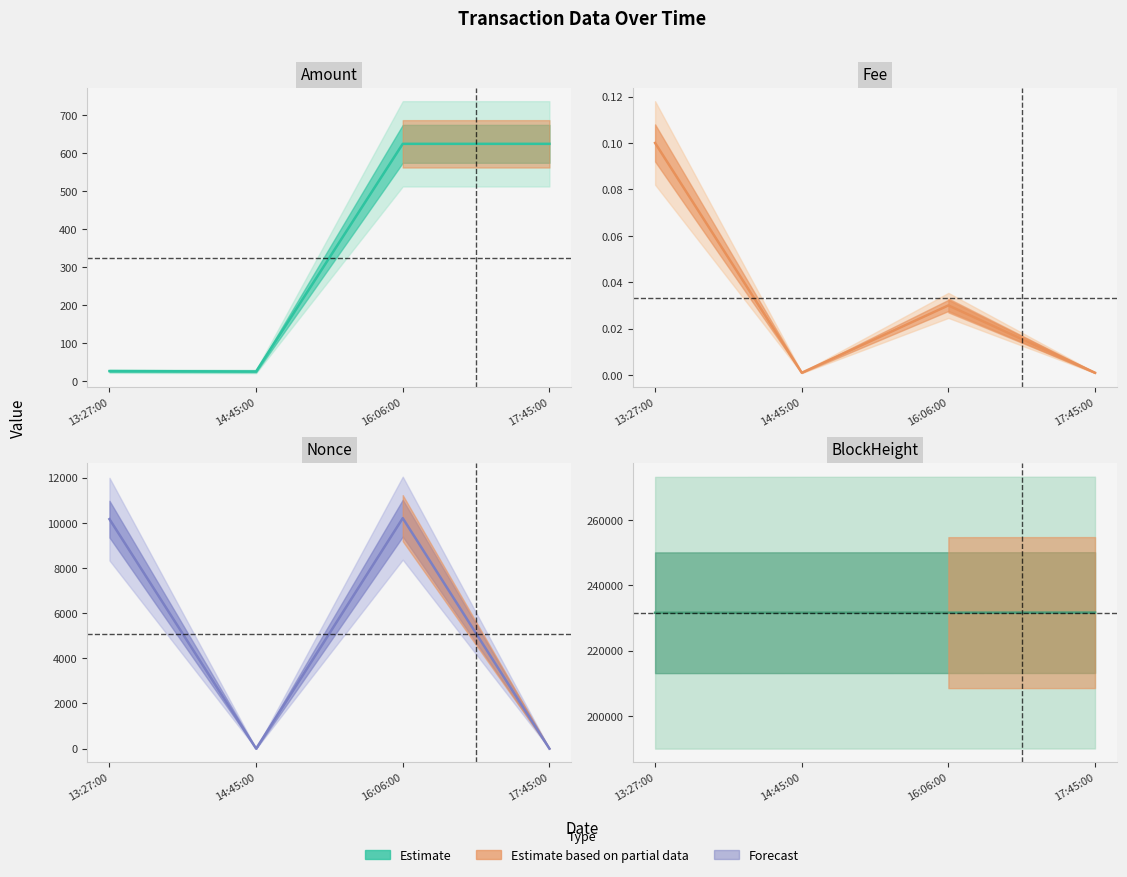

True or false: Nonce and Amount intersect in this chart.

True